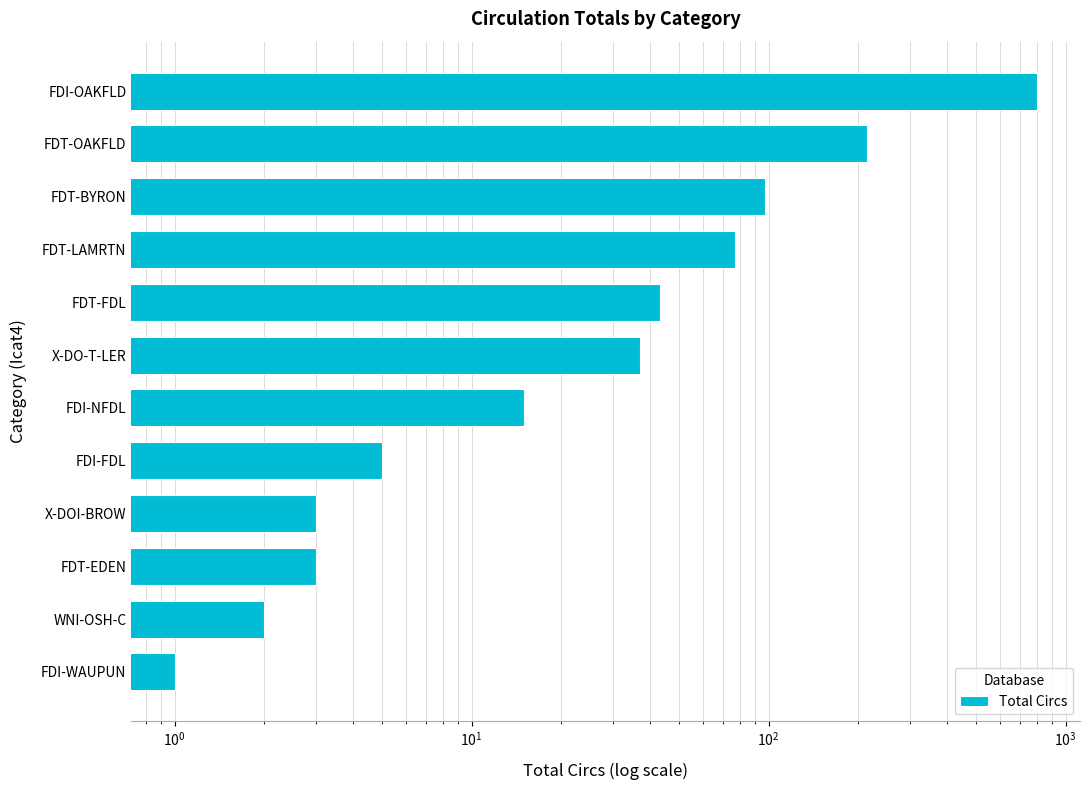

Which has a higher value, X-DO-T-LER or FDT-EDEN?

X-DO-T-LER